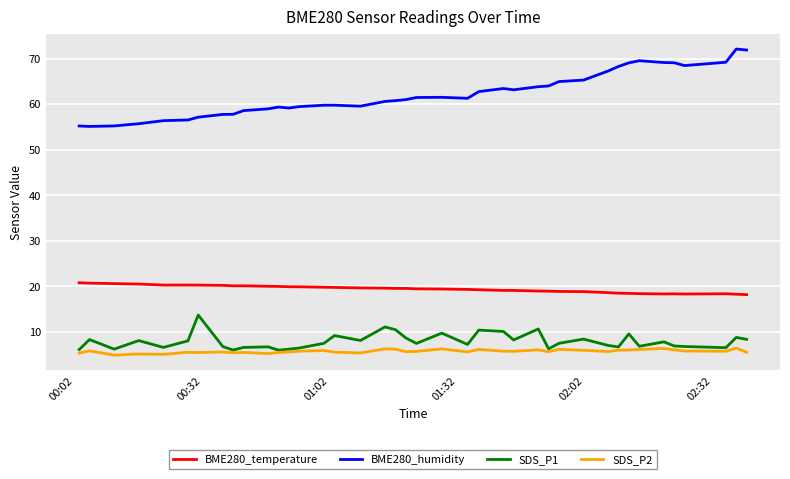

True or false: BME280_temperature and SDS_P1 cross at least once.

False